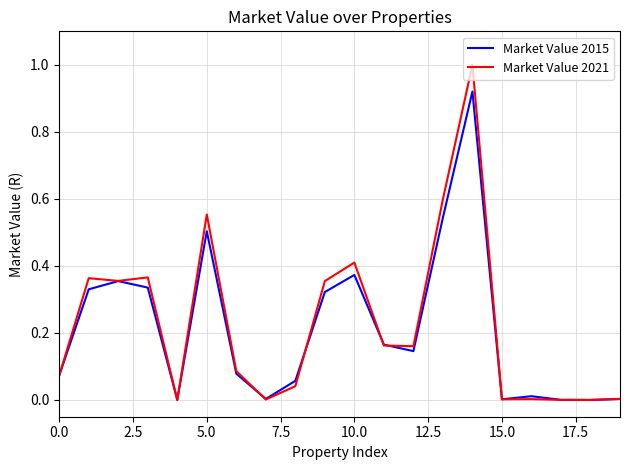

Which series has the widest spread of values?

Market Value 2021